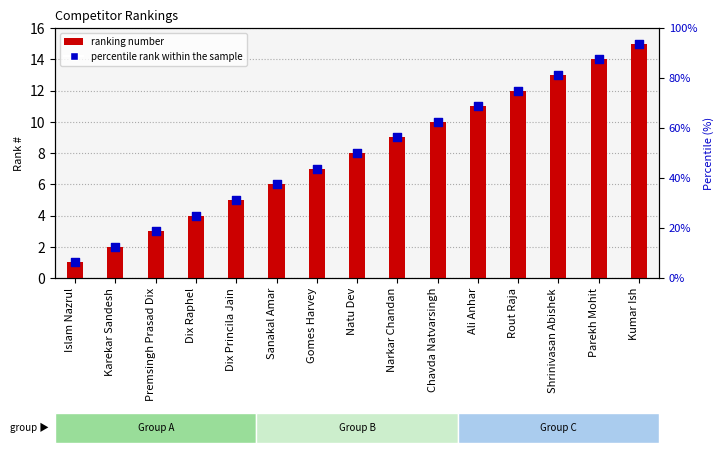

At which category is the sum across all series the highest?

Kumar Ish